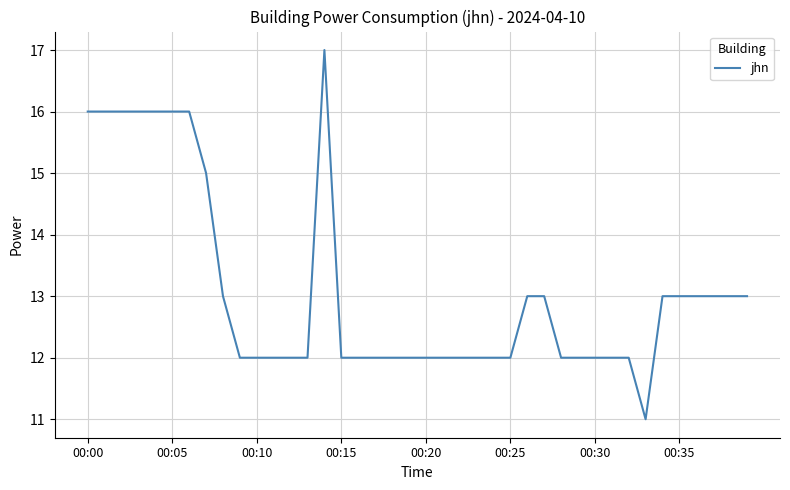

What is the difference between the maximum and minimum values?

6